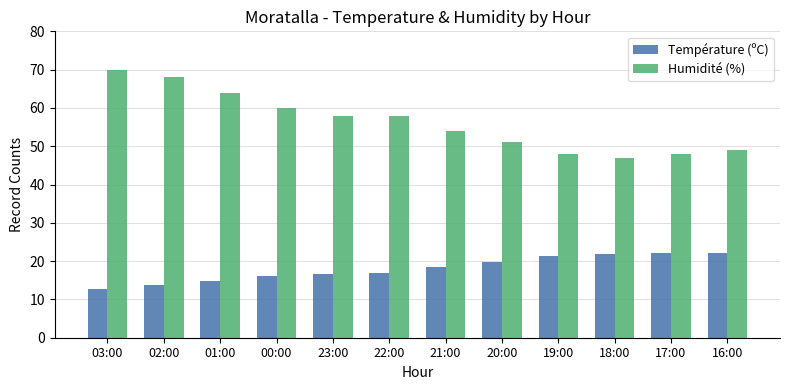

Which series has the largest total across all categories?

Humidité (%)